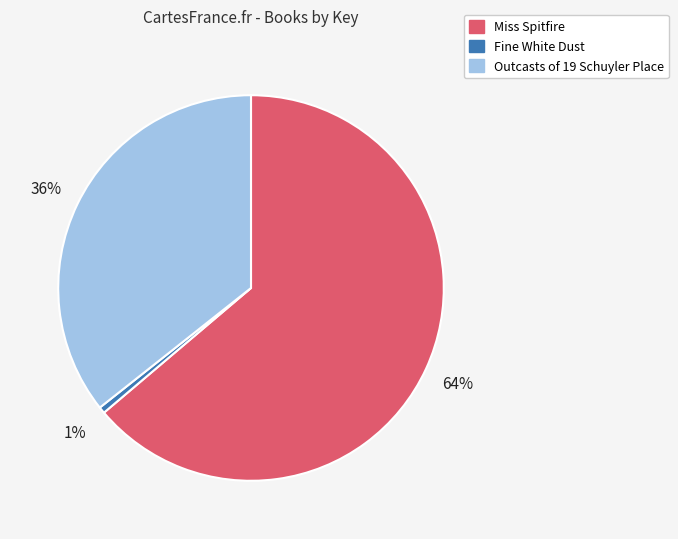

Combined, do Miss Spitfire and Outcasts of 19 Schuyler Place account for over 50%?

Yes